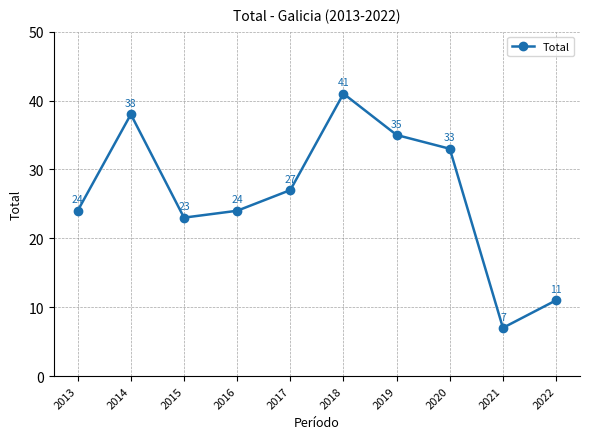

At which label does the data first exceed 27?

2014